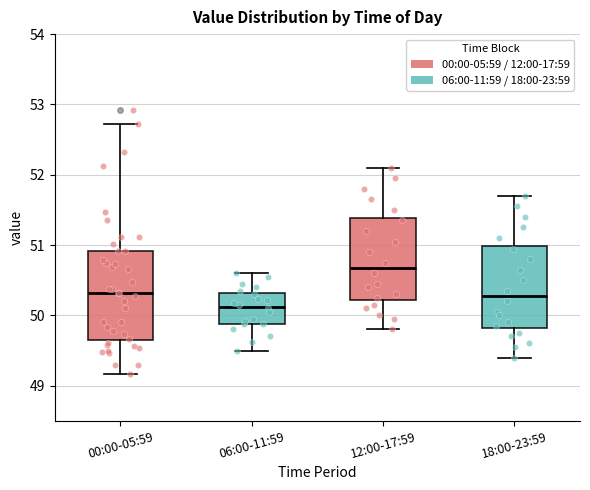

Where does the upper whisker of the box for 06:00-11:59 end on the y-axis? The values are not printed on the chart, so give them approximately, as read against the axis.

50.6